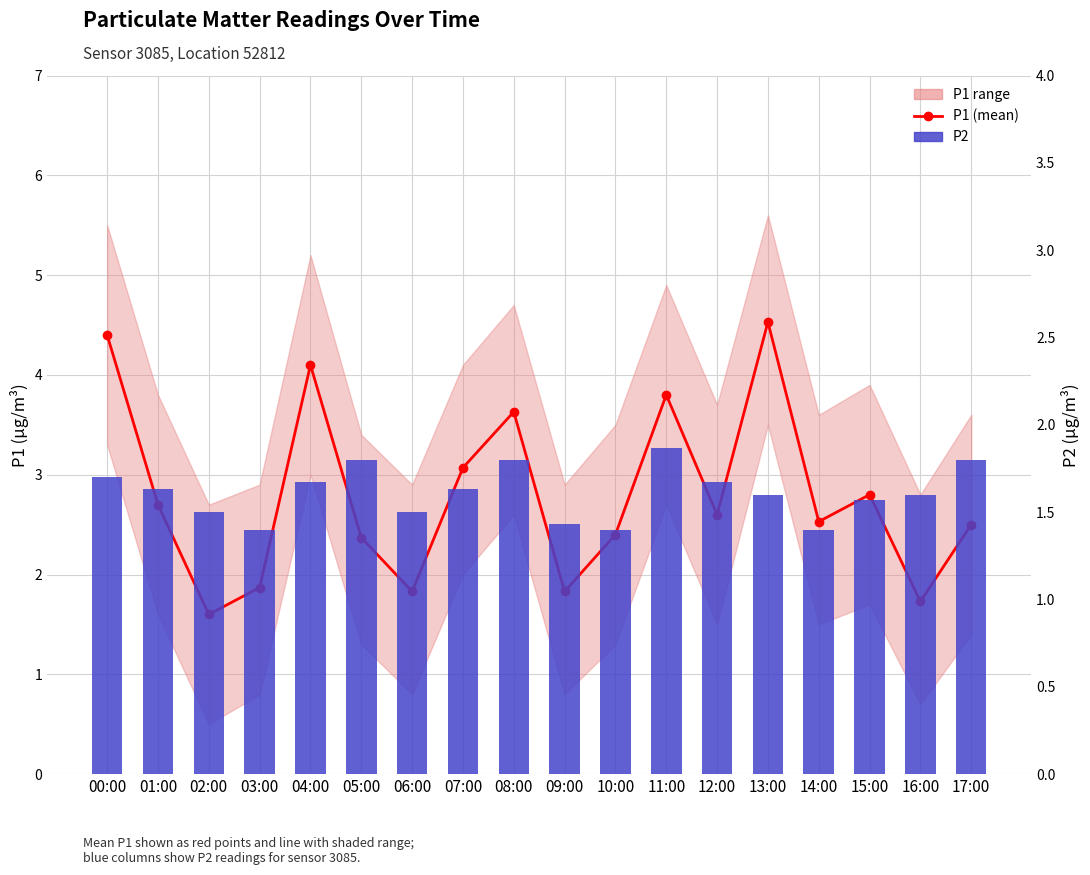

What is the sum of all P1 (mean) values?

50.3